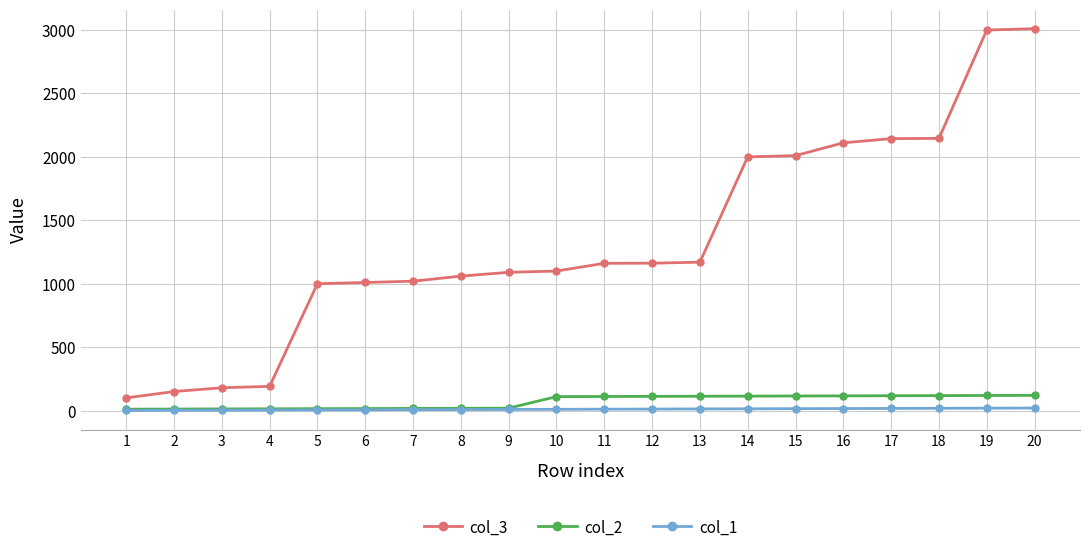

True or false: col_1 and col_3 cross at least once.

False